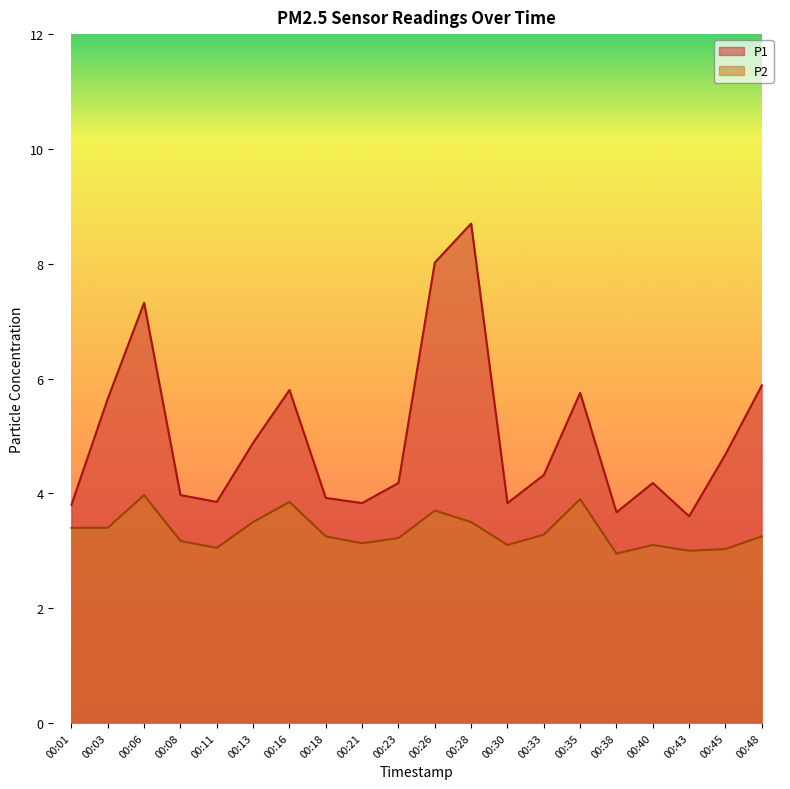

At which category does P1 reach its first local peak?

00:06